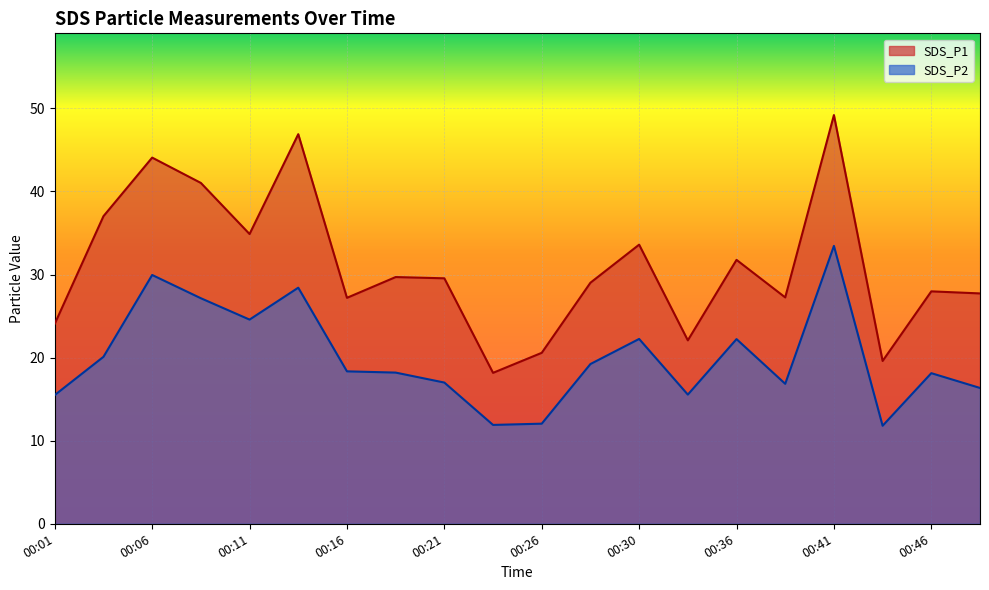

How many lines are shown in the chart?

2